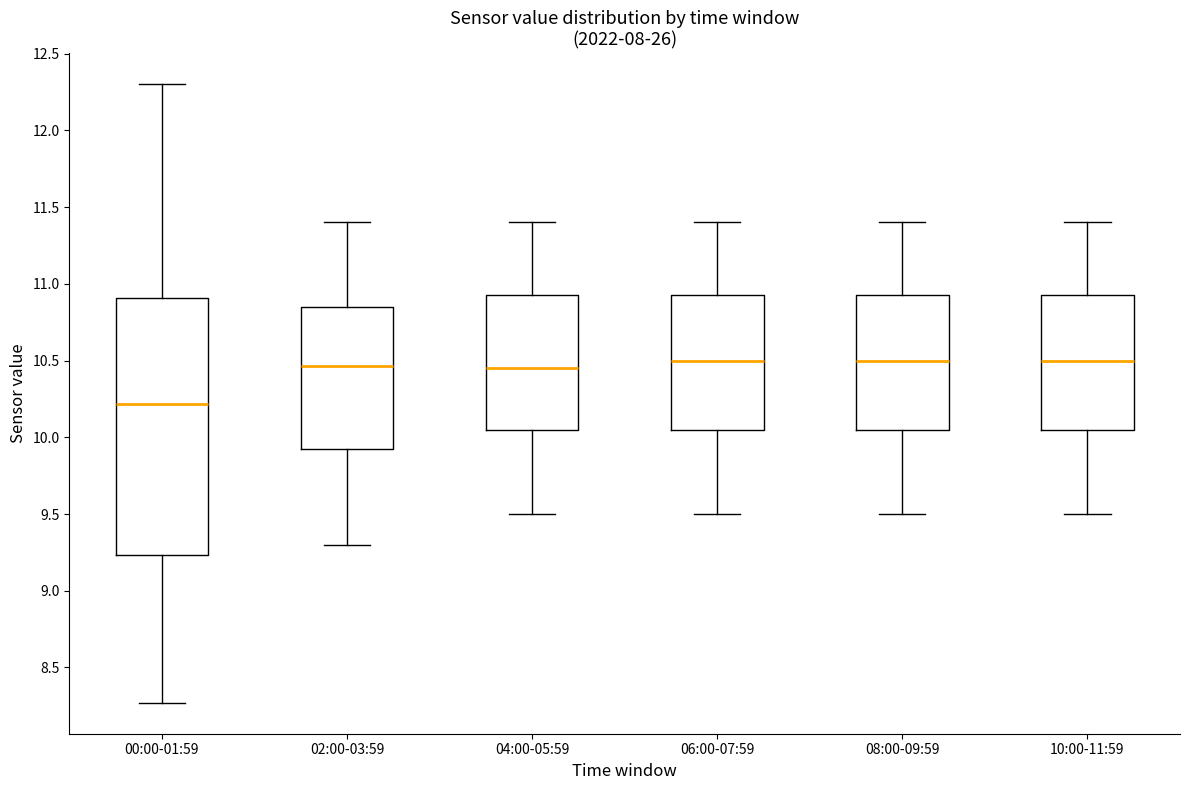

Reading left to right, transcribe this box plot: for each box, give where its median line is, the range the box spans, and where its two whiskers end, as read against the y-axis. The values are not printed on the chart, so give them approximately, as read against the axis.

00:00-01:59: median 10.20, box 9.25 to 10.90, whiskers 8.25 to 12.30
02:00-03:59: median 10.45, box 9.90 to 10.85, whiskers 9.30 to 11.40
04:00-05:59: median 10.45, box 10.05 to 10.95, whiskers 9.50 to 11.40
06:00-07:59: median 10.50, box 10.05 to 10.95, whiskers 9.50 to 11.40
08:00-09:59: median 10.50, box 10.05 to 10.95, whiskers 9.50 to 11.40
10:00-11:59: median 10.50, box 10.05 to 10.95, whiskers 9.50 to 11.40